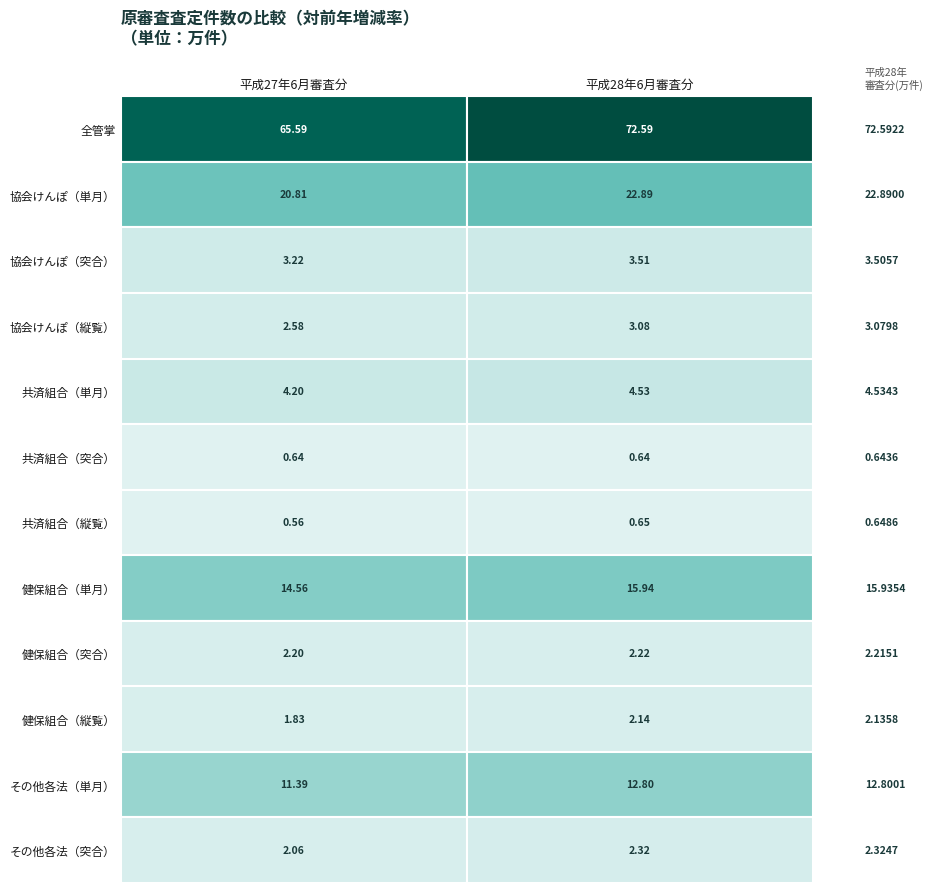

What is the difference between the highest and lowest values at 1?

71.9